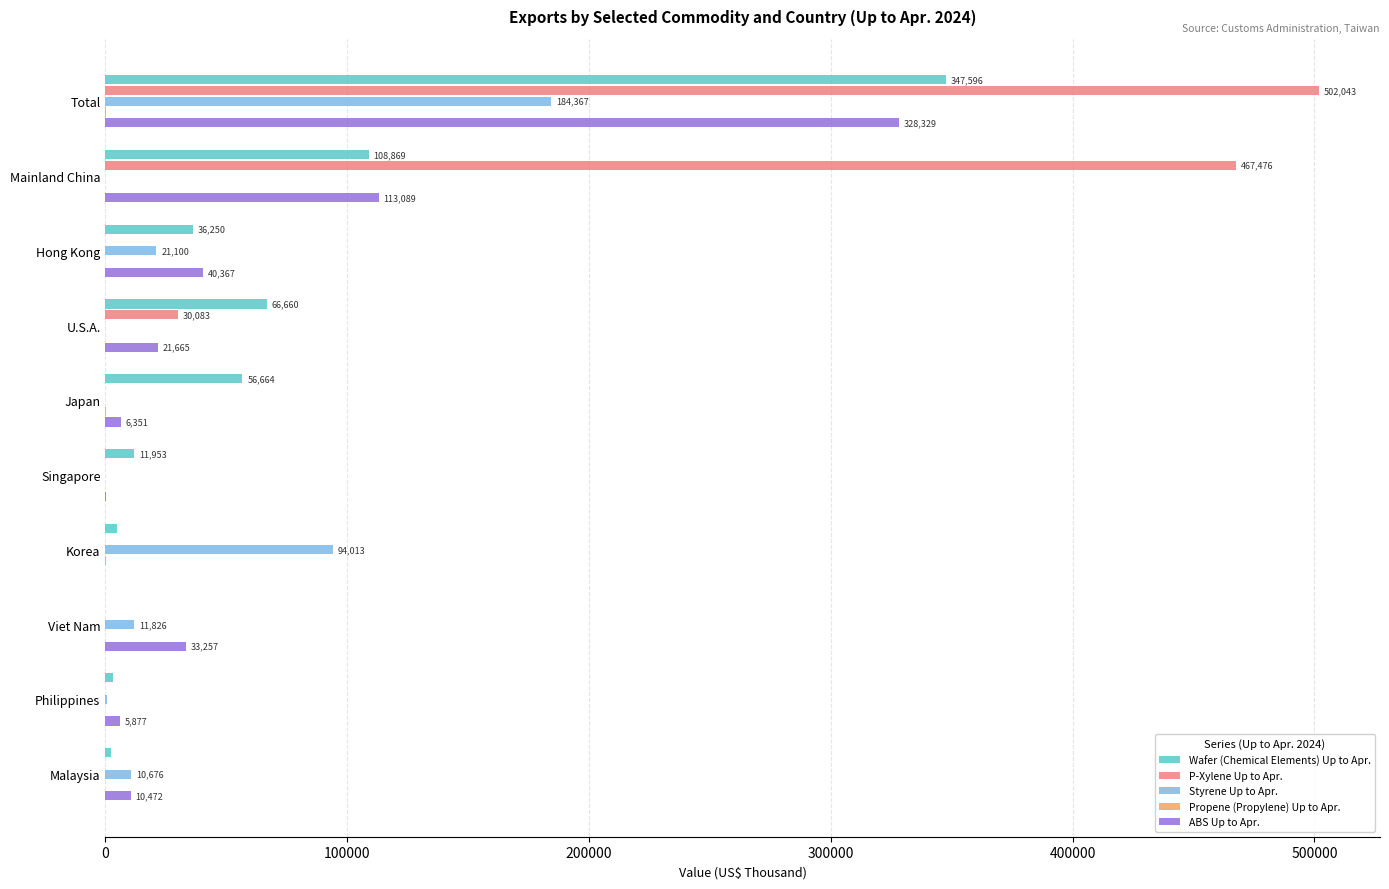

Where is Wafer (Chemical Elements) Up to Apr. nearest to the value 173799?

Mainland China